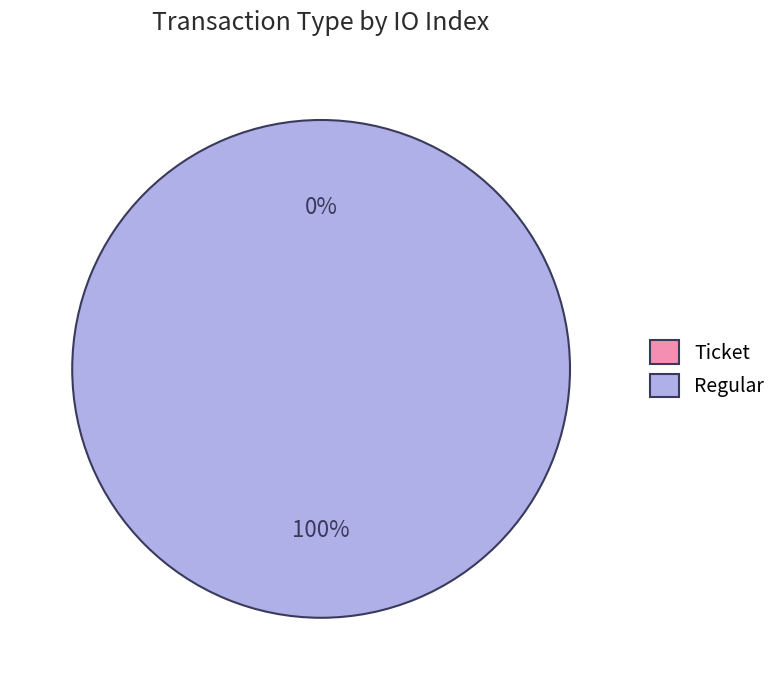

Which slice is the largest?

Regular